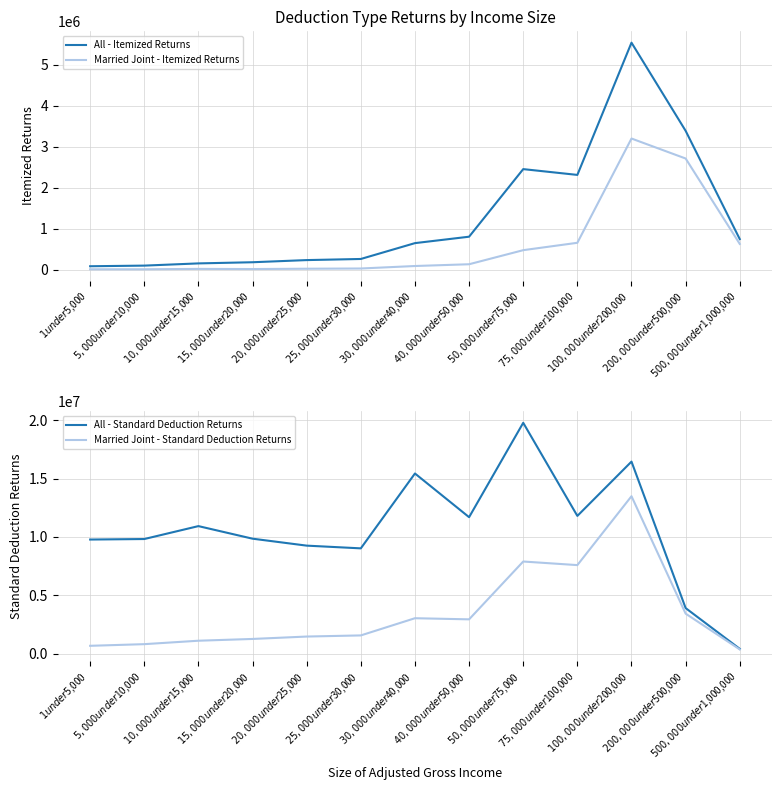

What is the maximum value shown in the chart?

19781637